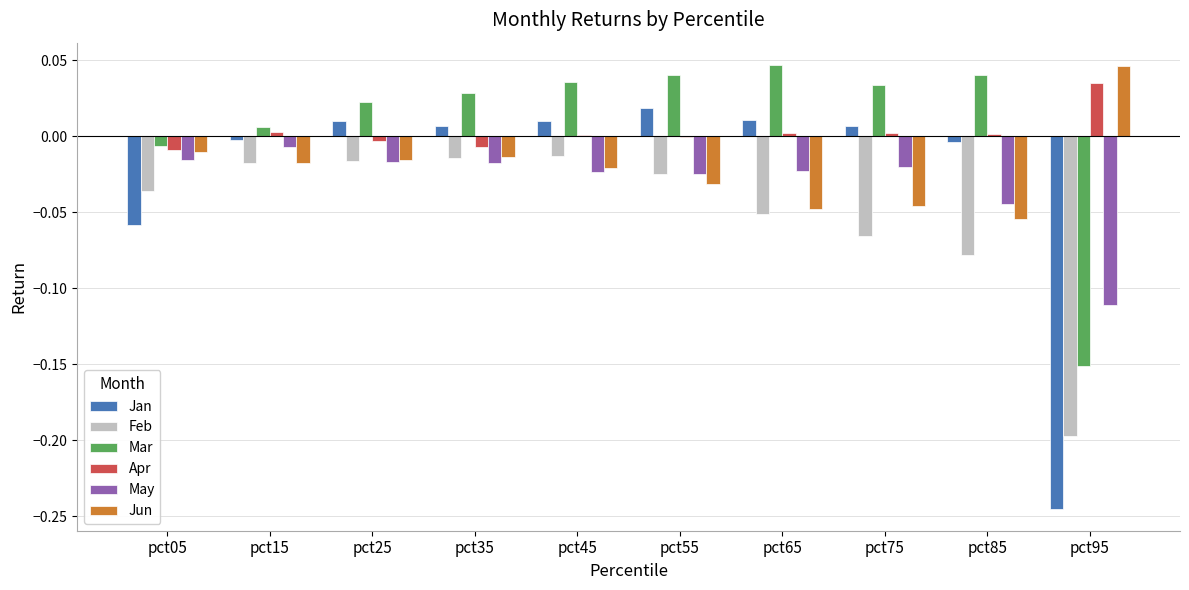

The Feb series shows -0.2 at pct95. True or false?

True